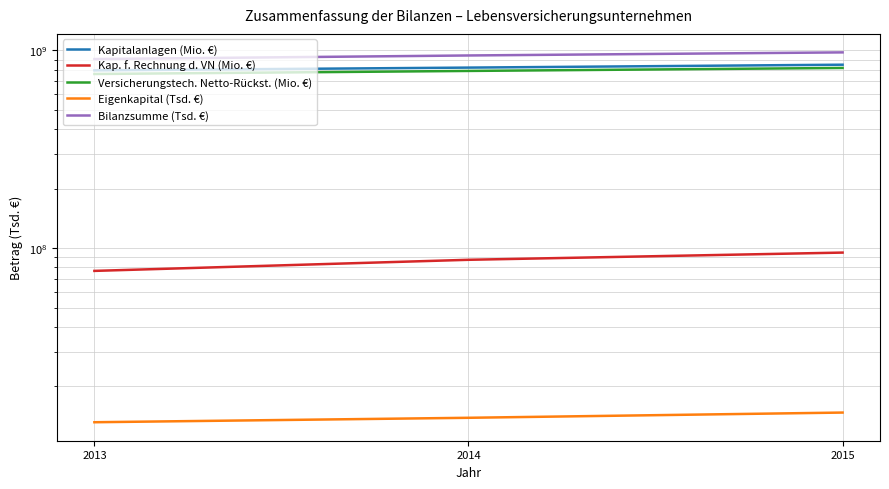

At which category is the sum across all series the highest?

2015